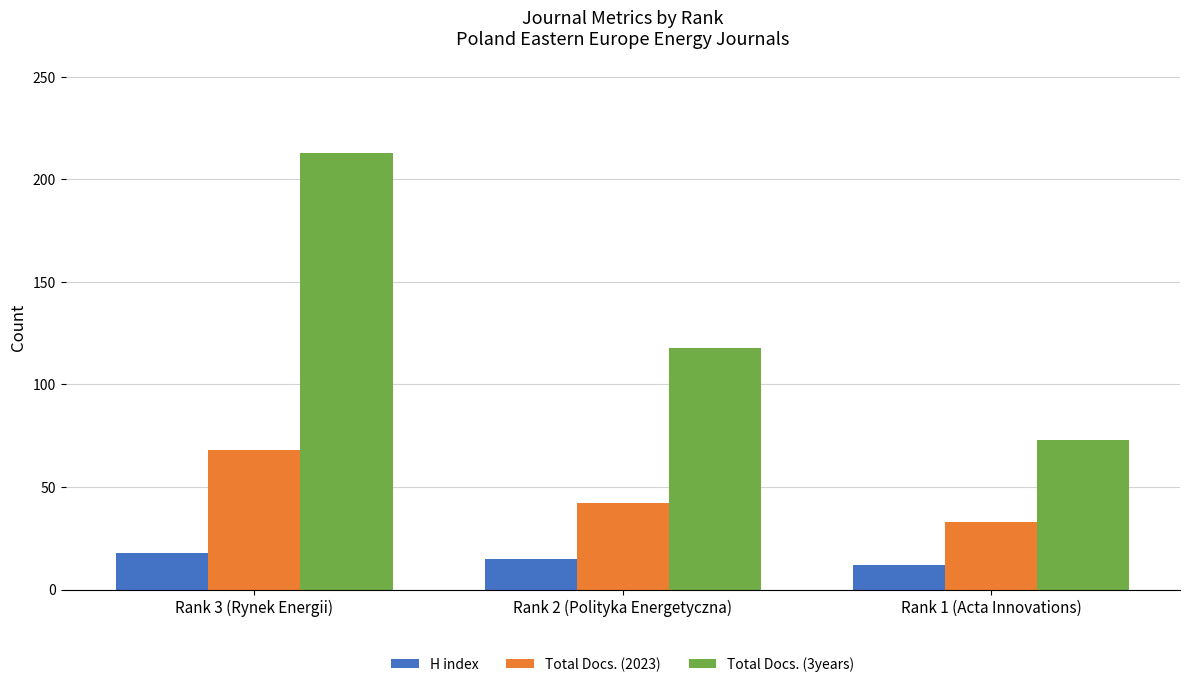

Where does the H index series first go above 15?

Rank 3 (Rynek Energii)